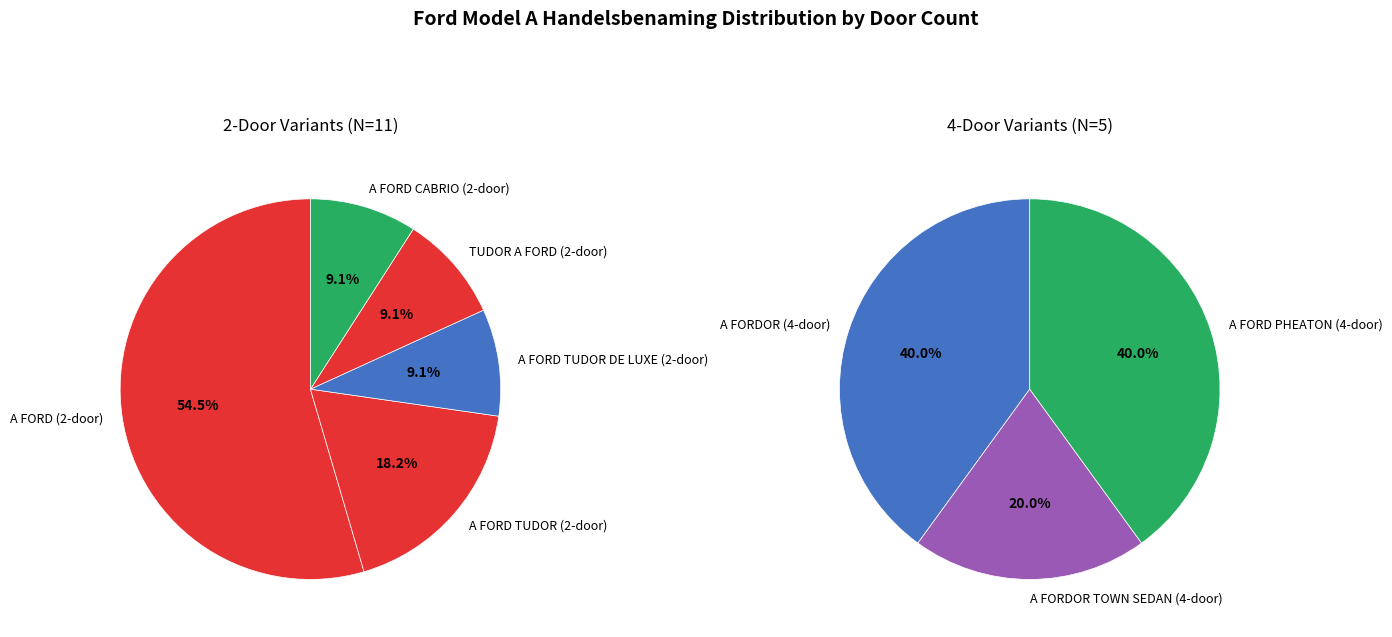

Between A FORD CABRIO and A FORD TUDOR DE LUXE, which is larger?

A FORD CABRIO